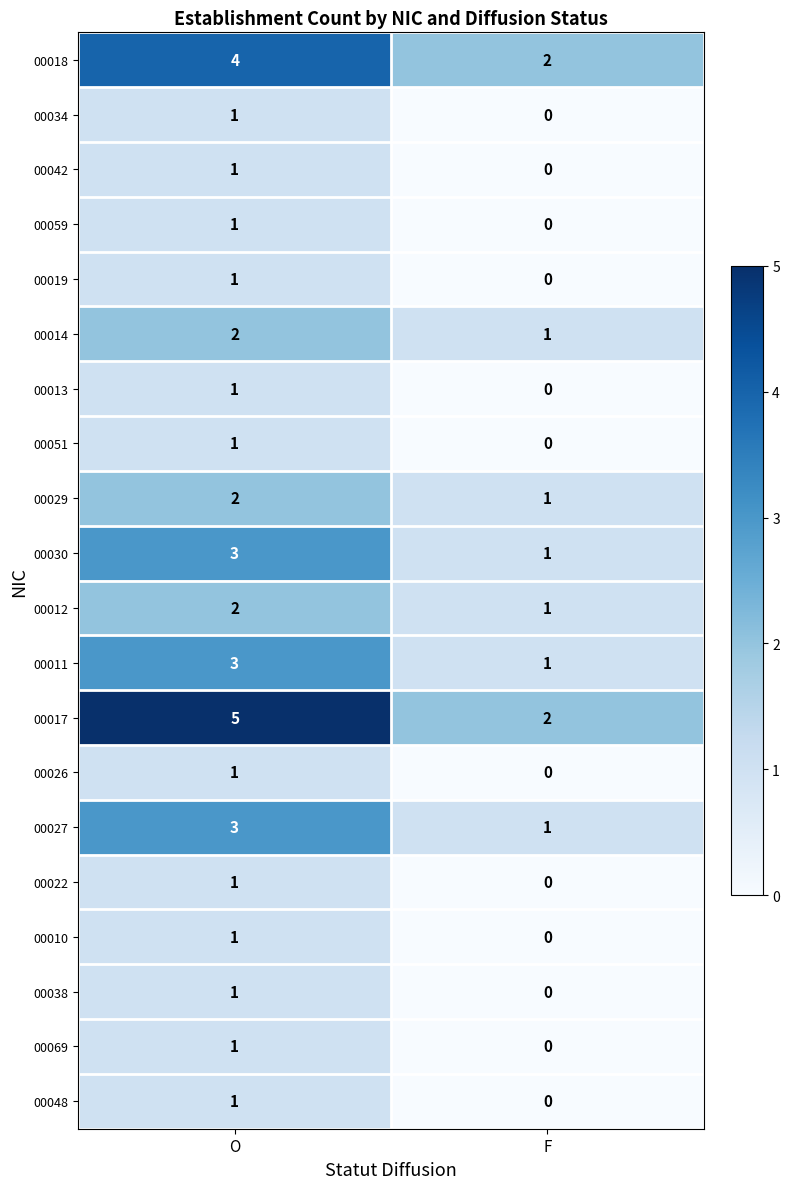

What is the total value across all series at O?

36